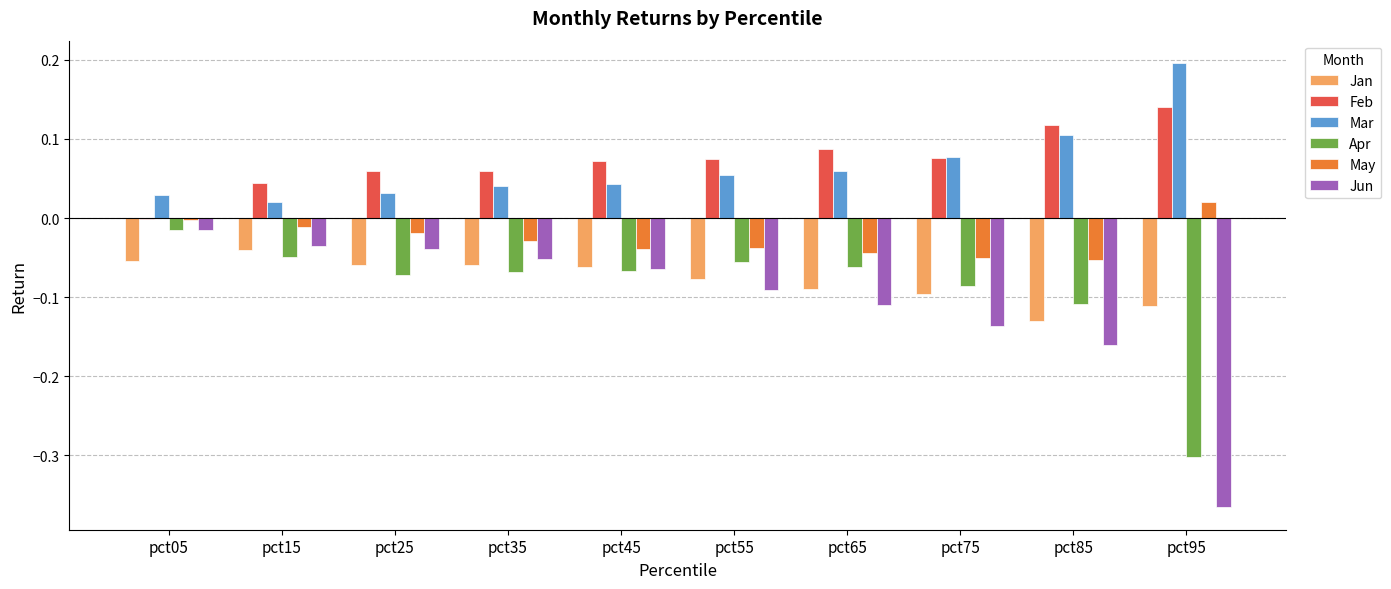

The value of Apr at pct55 is -0.0. True or false?

False